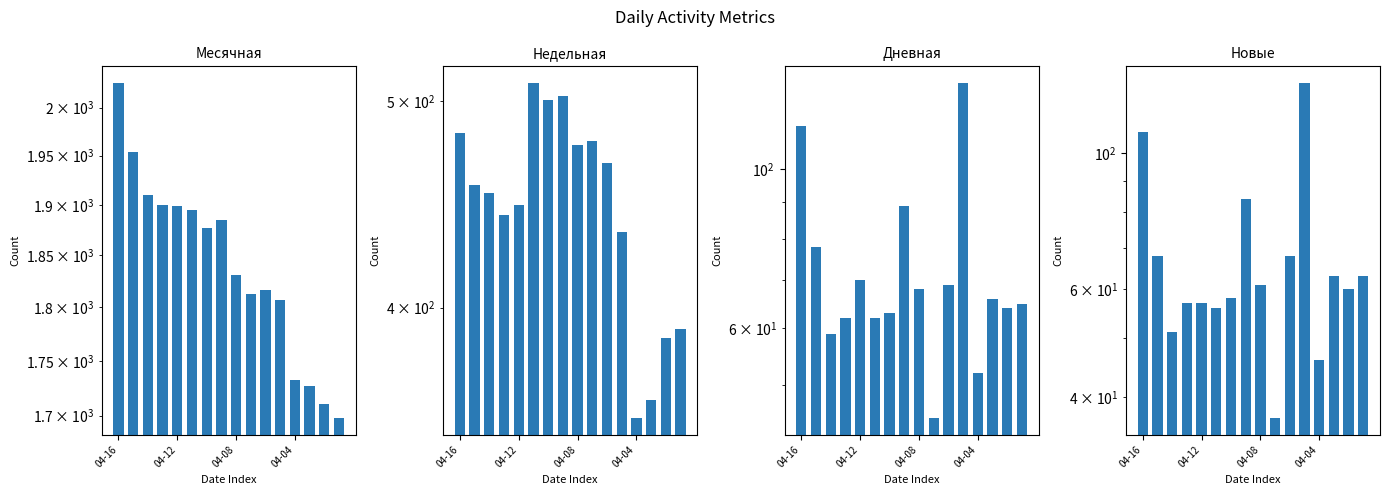

Reading left to right, transcribe all the data shown in this chart.

Месячная: 2026	1954	1910	1900	1899	1895	1877	1885	1831	1813	1817	1807	1732	1727	1711	1698
Недельная: 483	457	453	442	447	510	501	503	477	479	468	434	355	362	387	391
Дневная: 115	78	59	62	70	62	63	89	68	45	69	132	52	66	64	65
Новые: 108	68	51	57	57	56	58	84	61	37	68	130	46	63	60	63